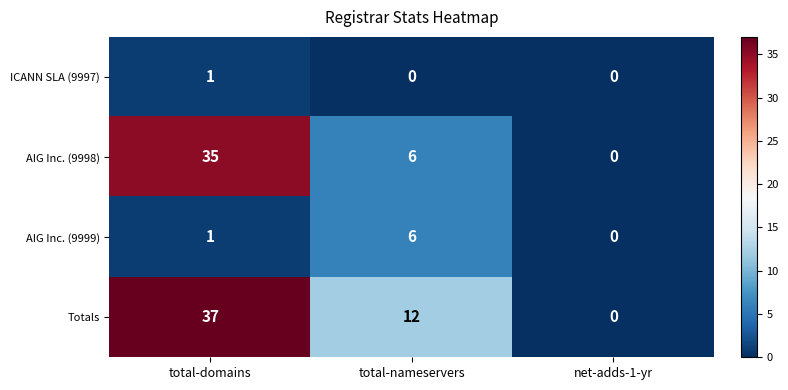

At which label is AIG Inc. (9998) closest to 17?

total-nameservers